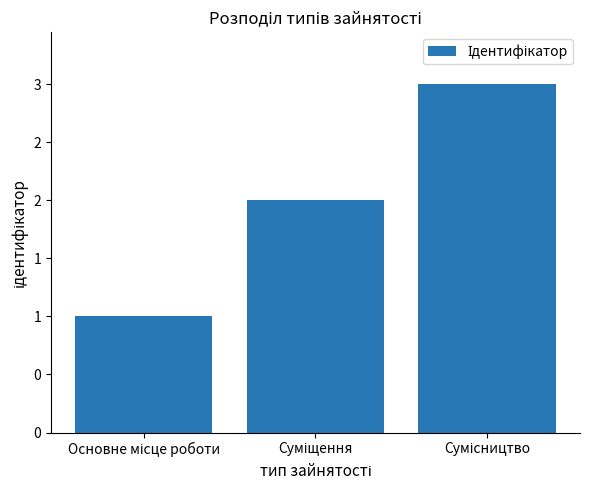

Which category has the highest value across all series?

Сумісництво